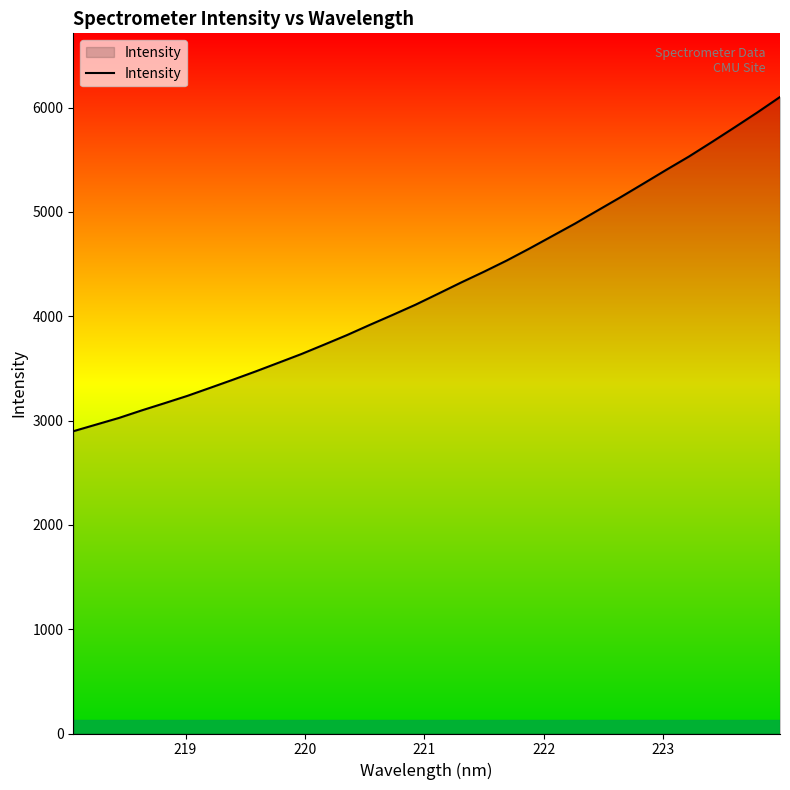

What is the difference between the maximum and minimum values?

3204.6